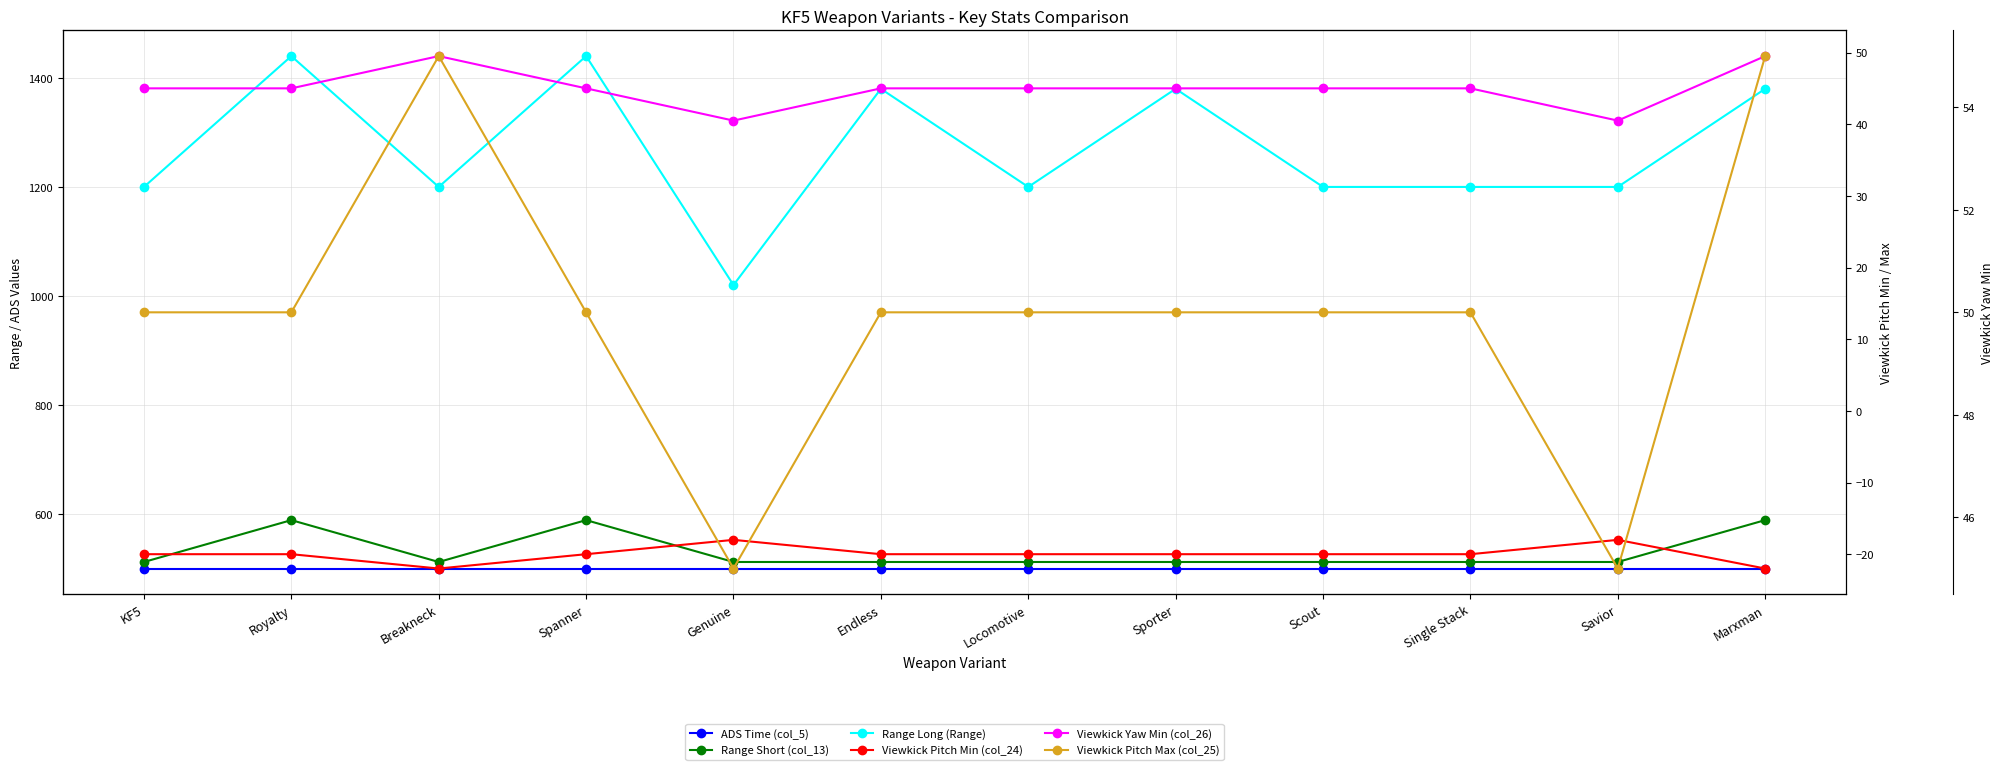

At which label does Range Long (Range) reach its minimum?

Genuine